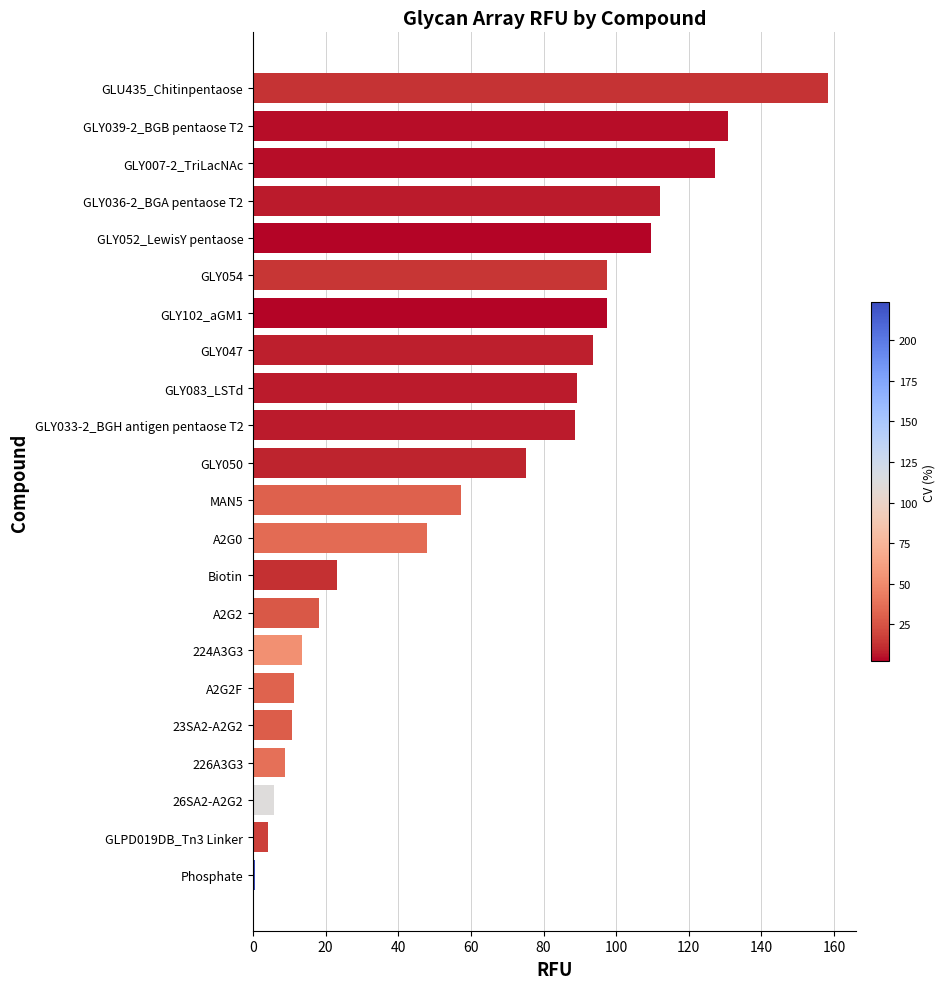

How many distinct data groups are displayed?

1